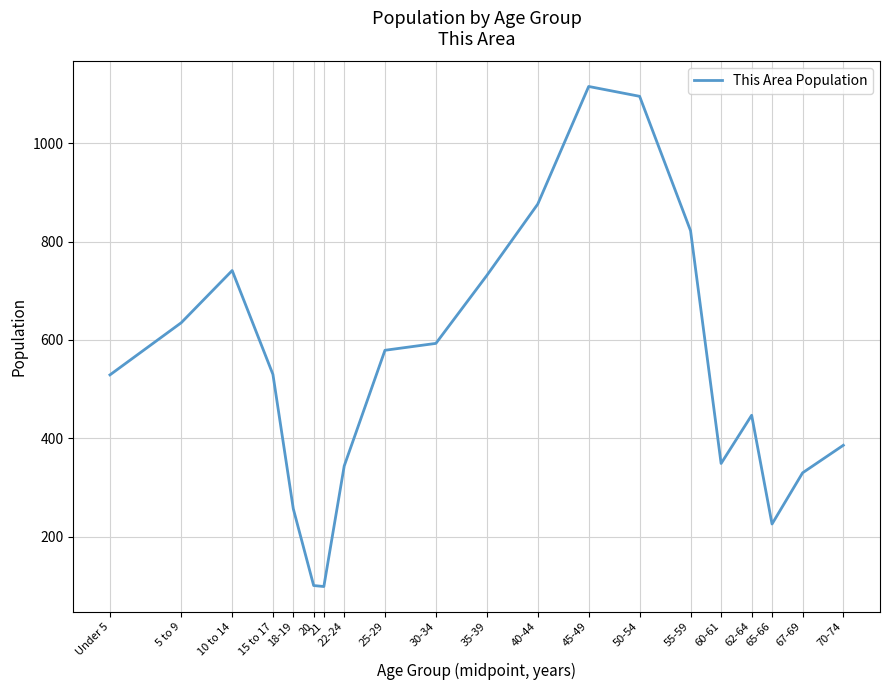

Is this an area chart (filled region under the line)?

No